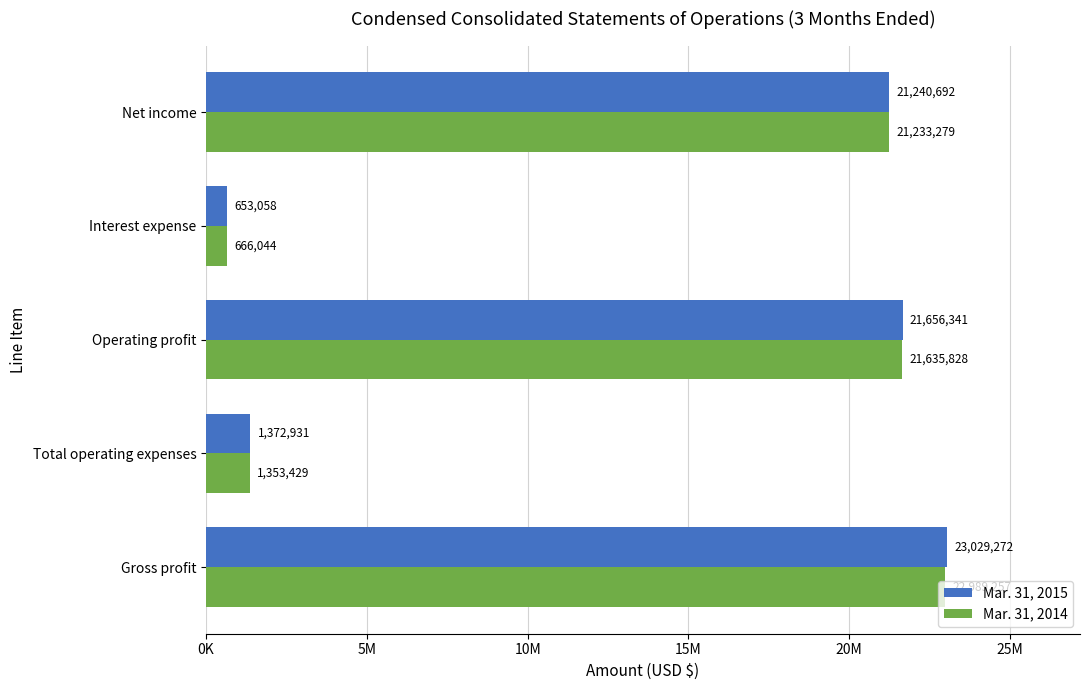

What are all the series names shown in the legend?

Mar. 31, 2015, Mar. 31, 2014